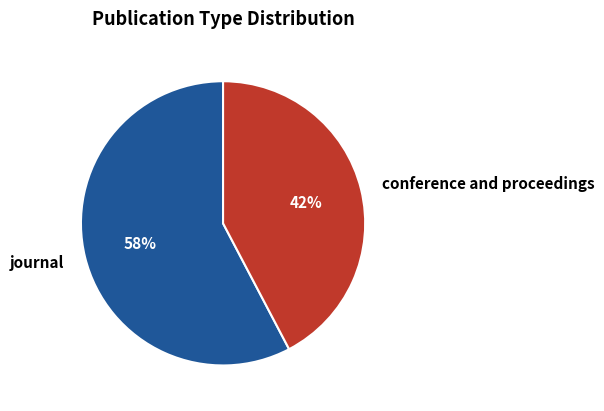

The conference and proceedings slice represents 42% of the pie. True or false?

True